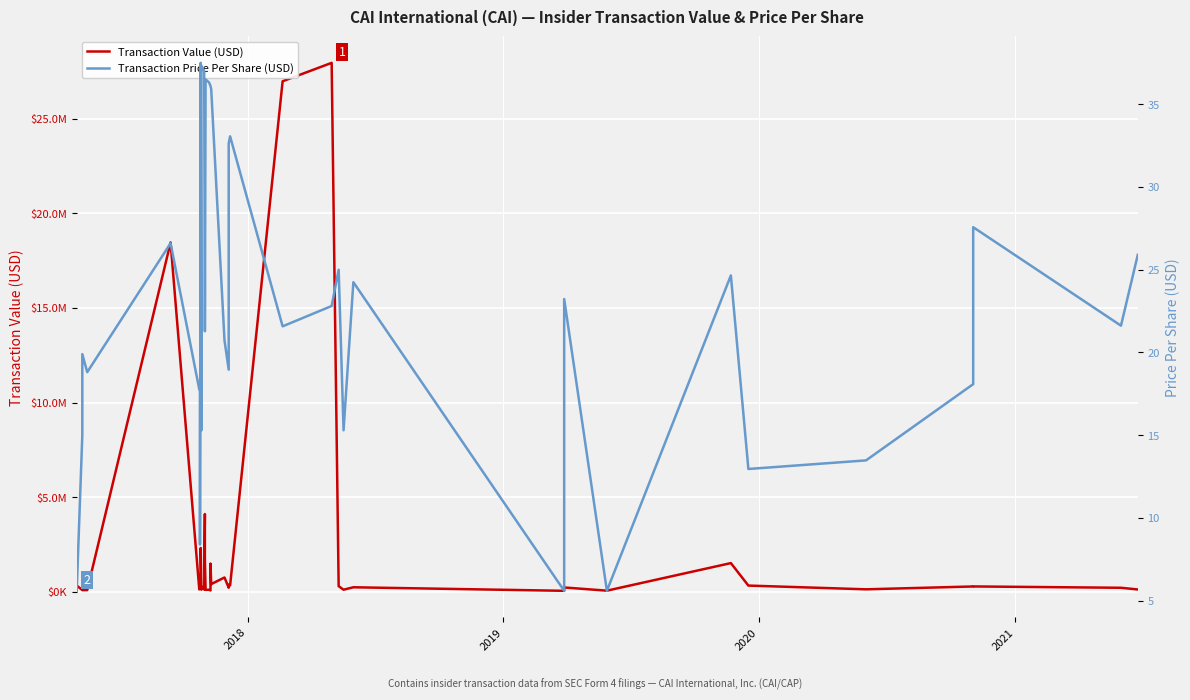

True or false: Transaction Value (USD) and Transaction Price Per Share (USD) intersect in this chart.

False